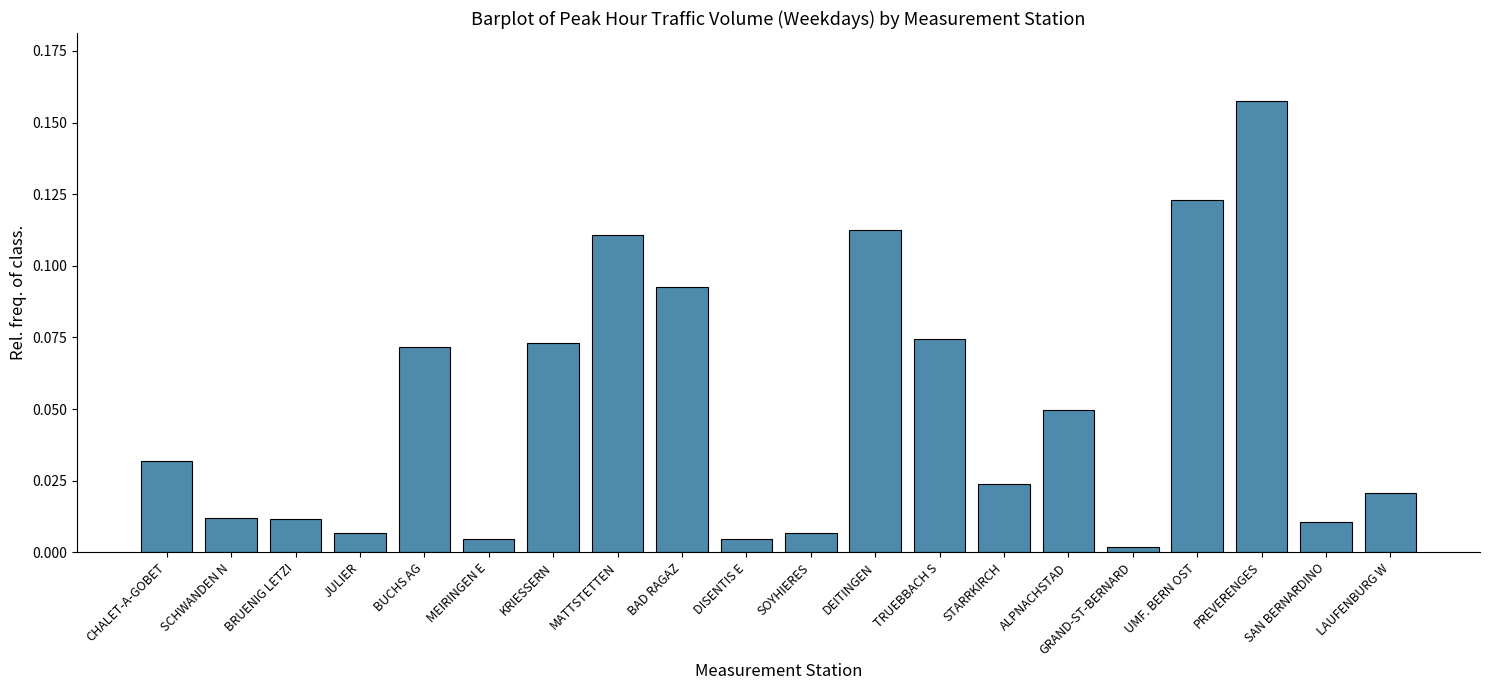

Which label corresponds to the largest value in the chart?

PREVERENGES